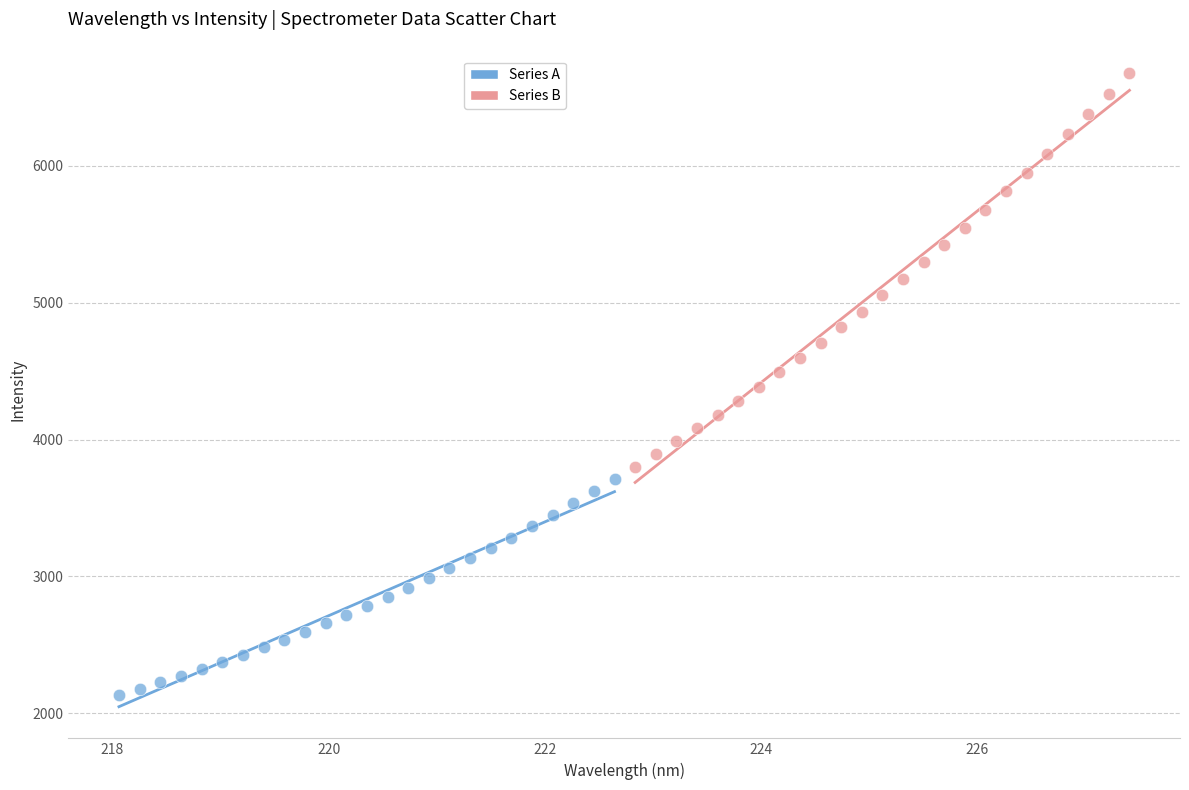

Which series contains the lowest Y value?

Series A